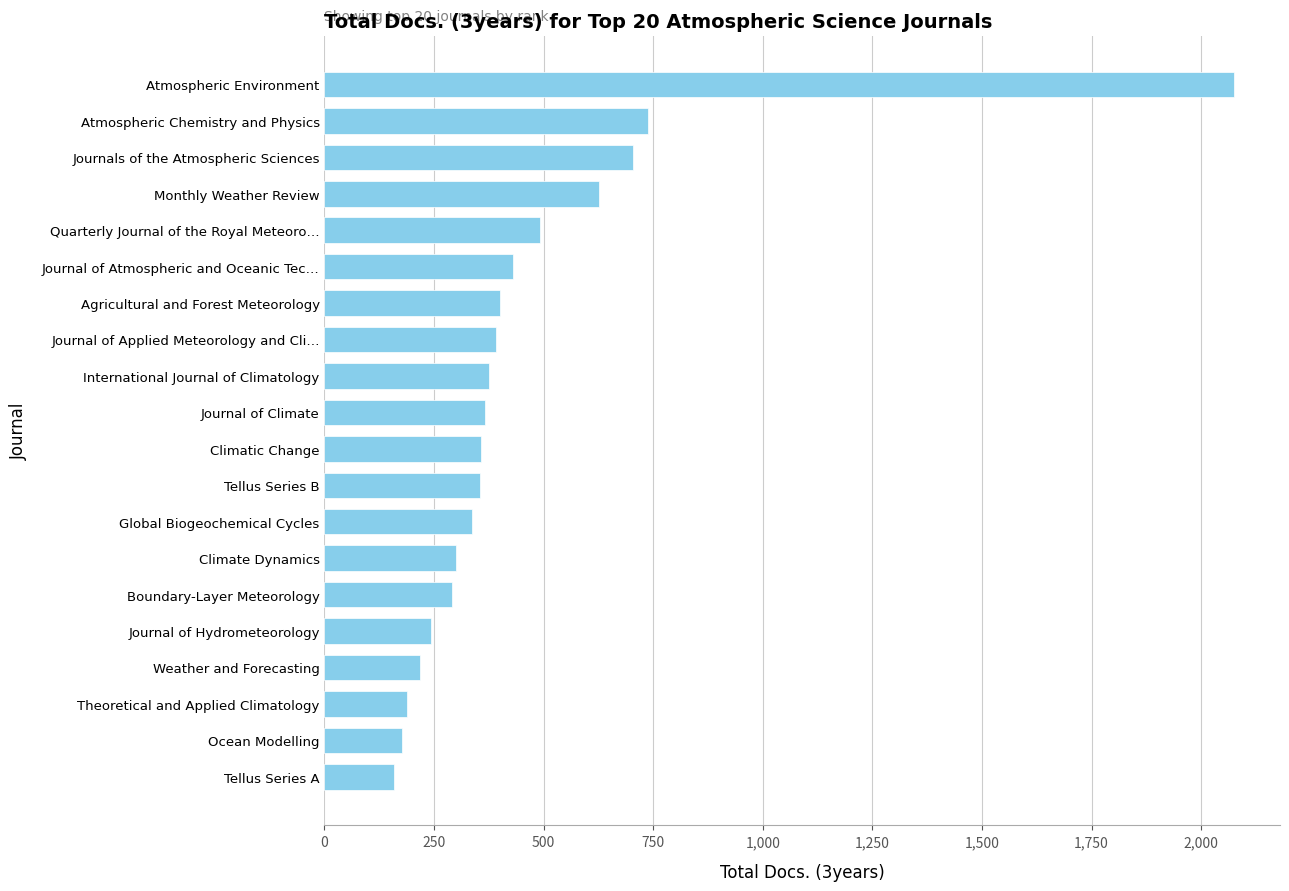

What is the greatest value displayed?

2076